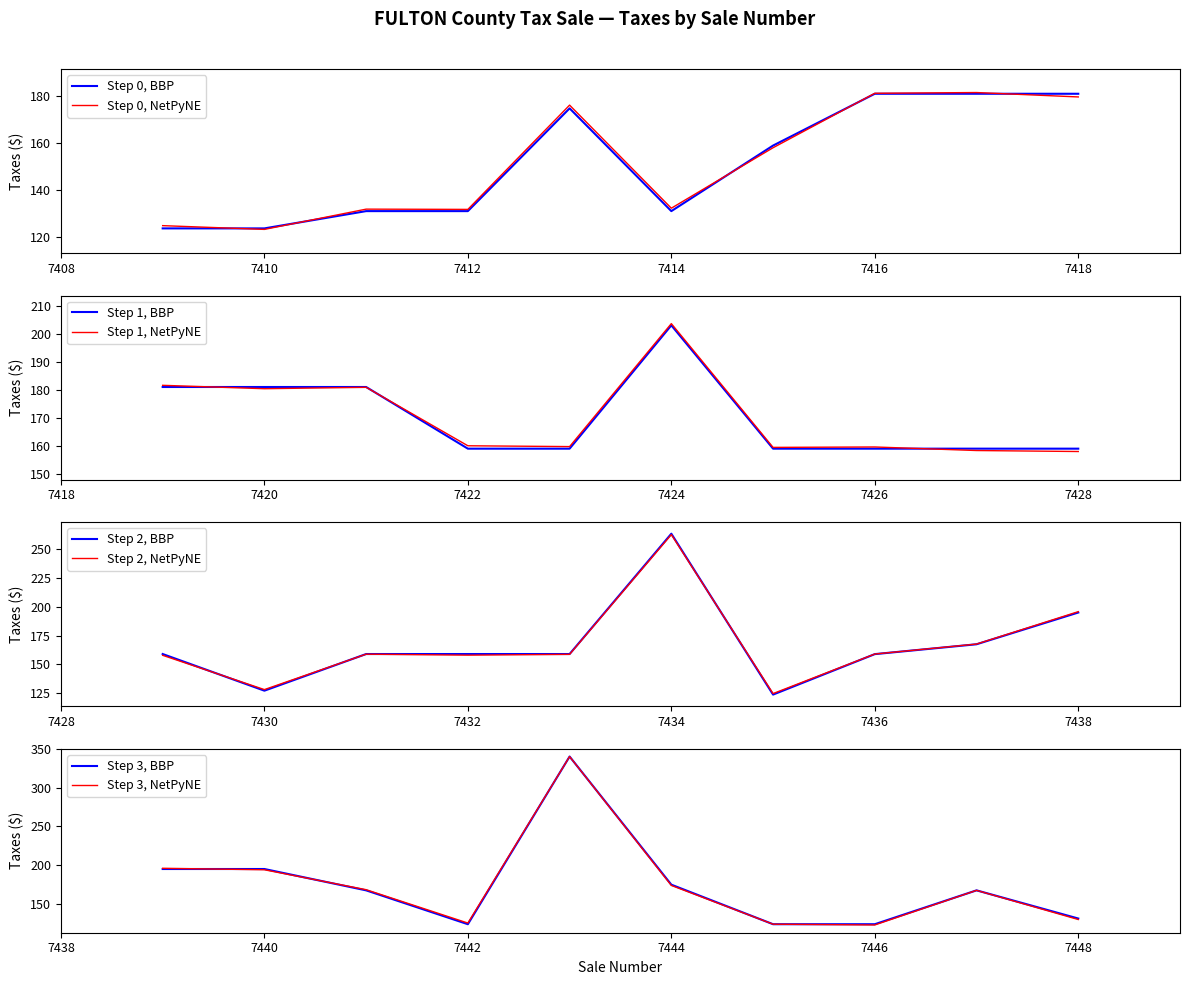

What is the ratio of the value at 7438 to the value at 7432?

1.2